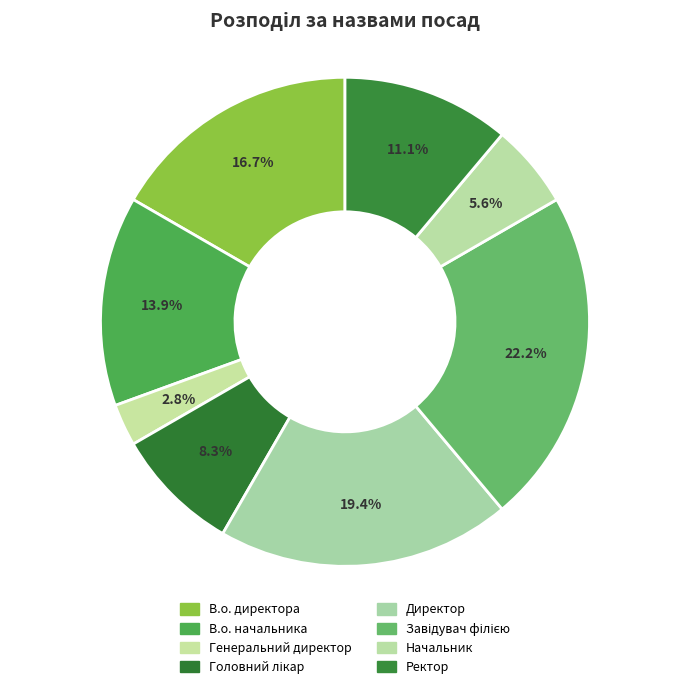

Is there any slice that represents more than half of the pie?

No